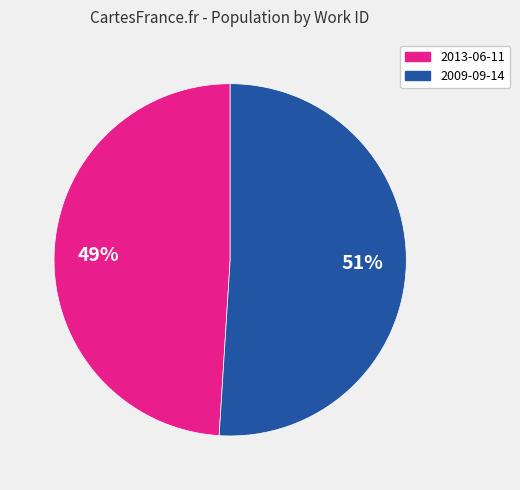

To the nearest percent, what is the average slice percentage?

50%